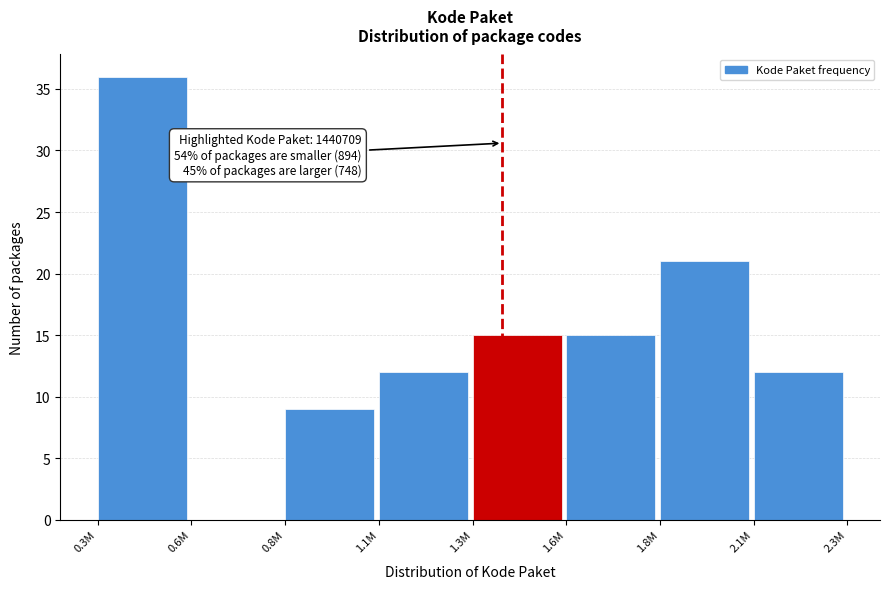

Reading left to right, what are all the values shown in this chart?

0.3M=36	0.6M=0	0.8M=9	1.1M=12	1.3M=15	1.6M=15	1.8M=21	2.1M=12